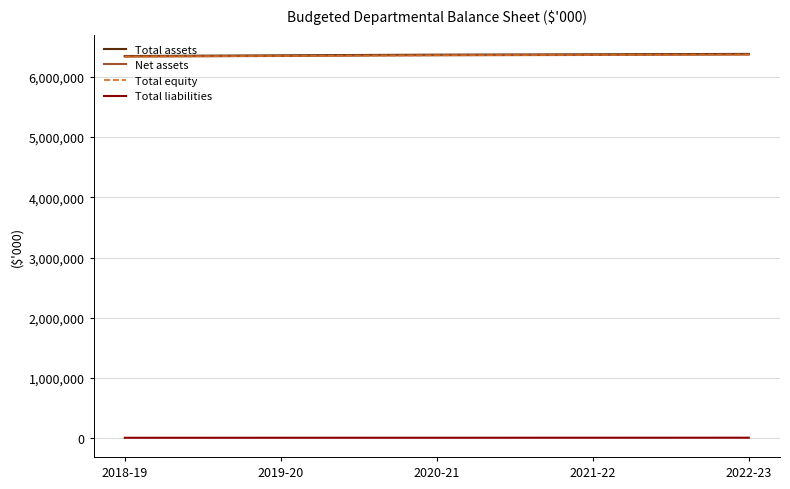

Reading left to right, extract all data points from this chart.

Total assets: 2018-19=6342337	2019-20=6353486	2020-21=6364694	2021-22=6370803	2022-23=6377000
Net assets: 2018-19=6332532	2019-20=6343226	2020-21=6354205	2021-22=6360026	2022-23=6365980
Total equity: 2018-19=6332532	2019-20=6343226	2020-21=6354205	2021-22=6360026	2022-23=6365980
Total liabilities: 2018-19=9805	2019-20=10260	2020-21=10489	2021-22=10777	2022-23=11020